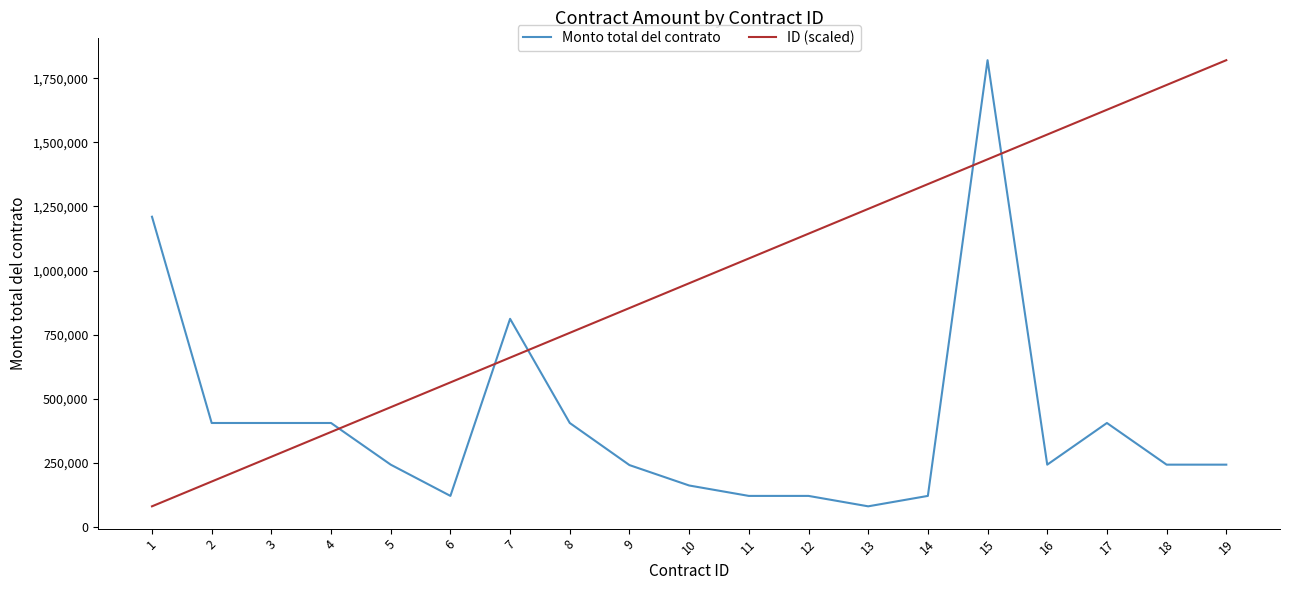

At 3, list the series in order from largest to smallest.

Monto total del contrato, ID (scaled)